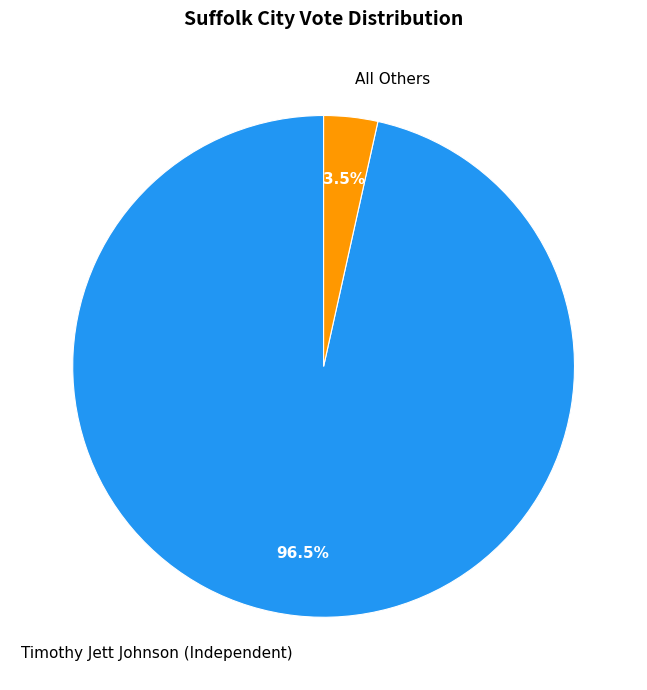

To the nearest percent, what is the combined percentage of All Others and Timothy Jett Johnson (Independent)?

100%